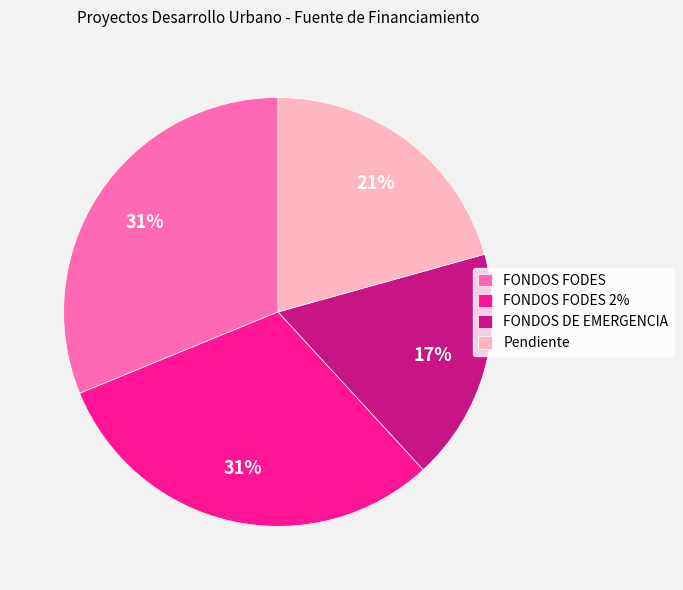

To the nearest percent, what percentage of the pie is FONDOS FODES?

31%